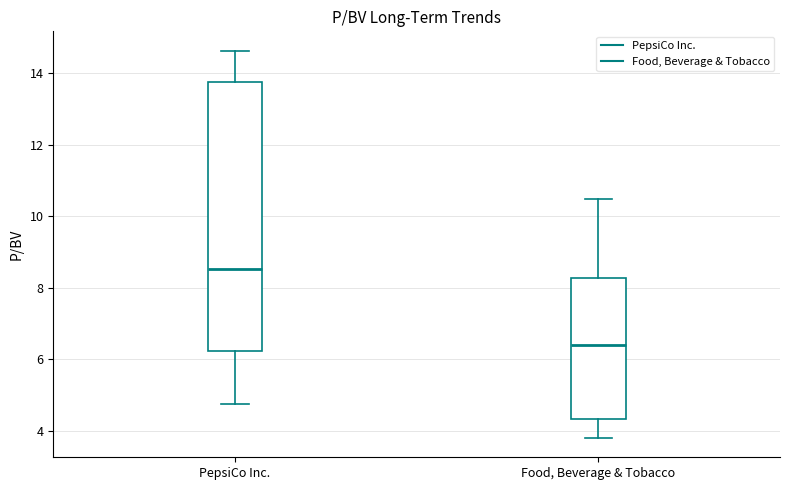

Which box's median line is the lowest?

Food, Beverage & Tobacco